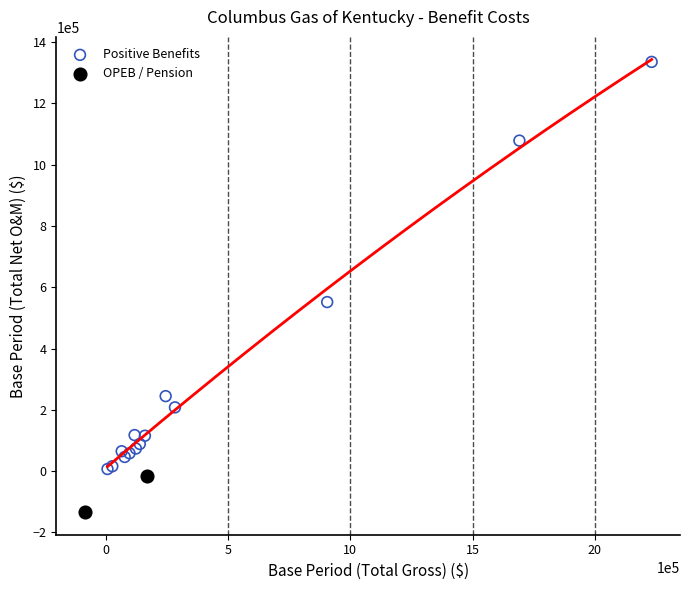

Which series has the widest spread of Y values?

Positive Benefits